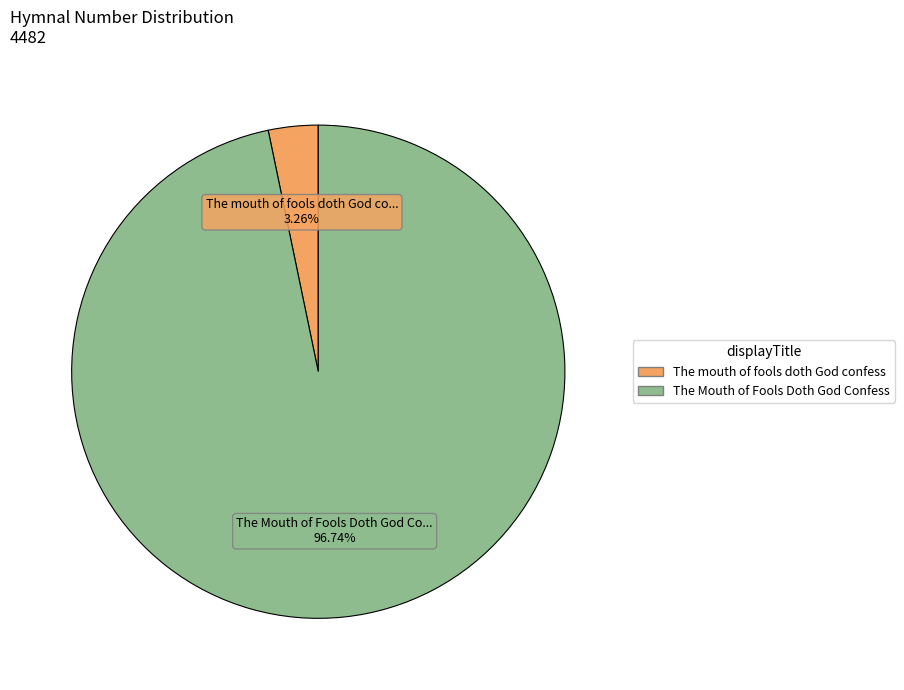

Count the number of slices in the pie.

2